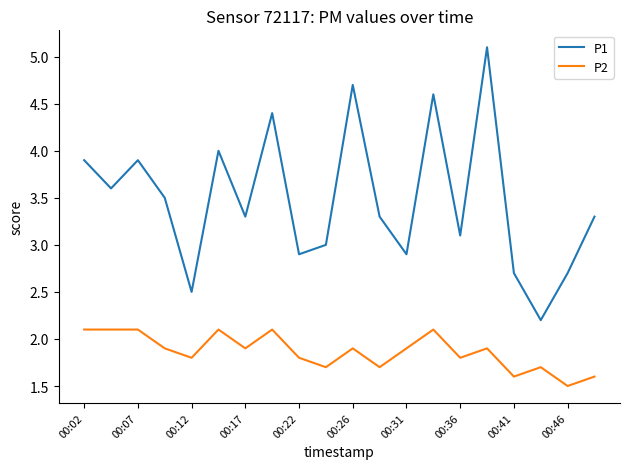

What is the sum of all P1 values?

69.6